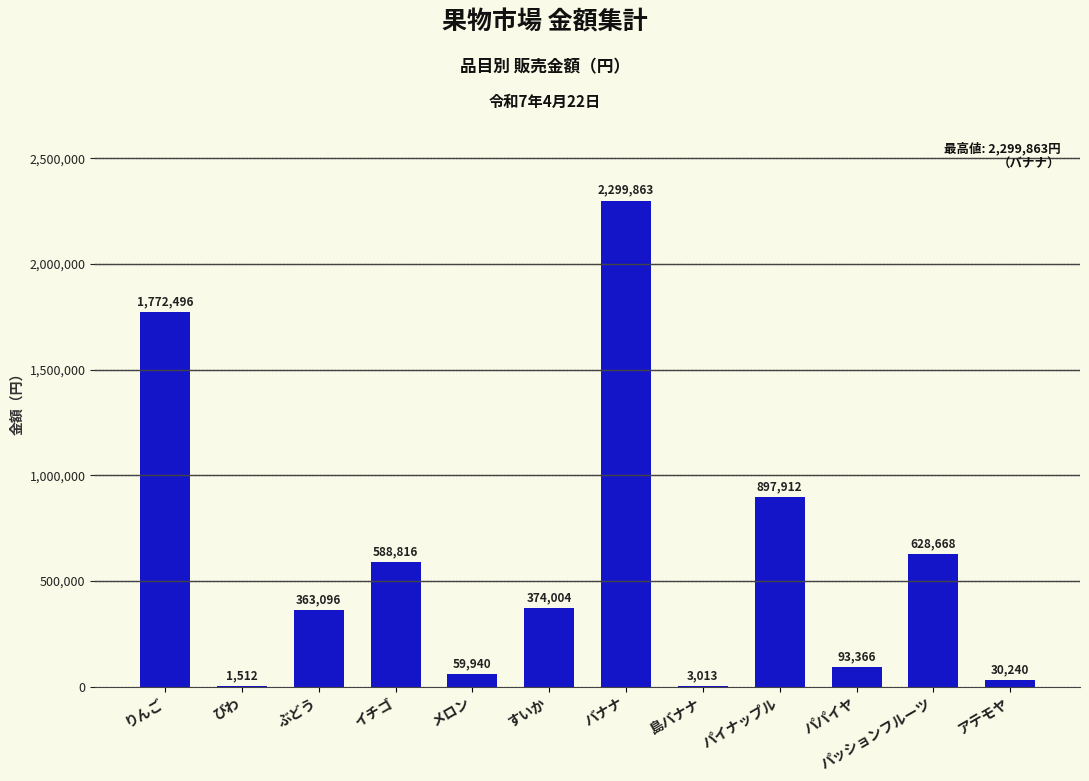

How many data points does each series have?

12